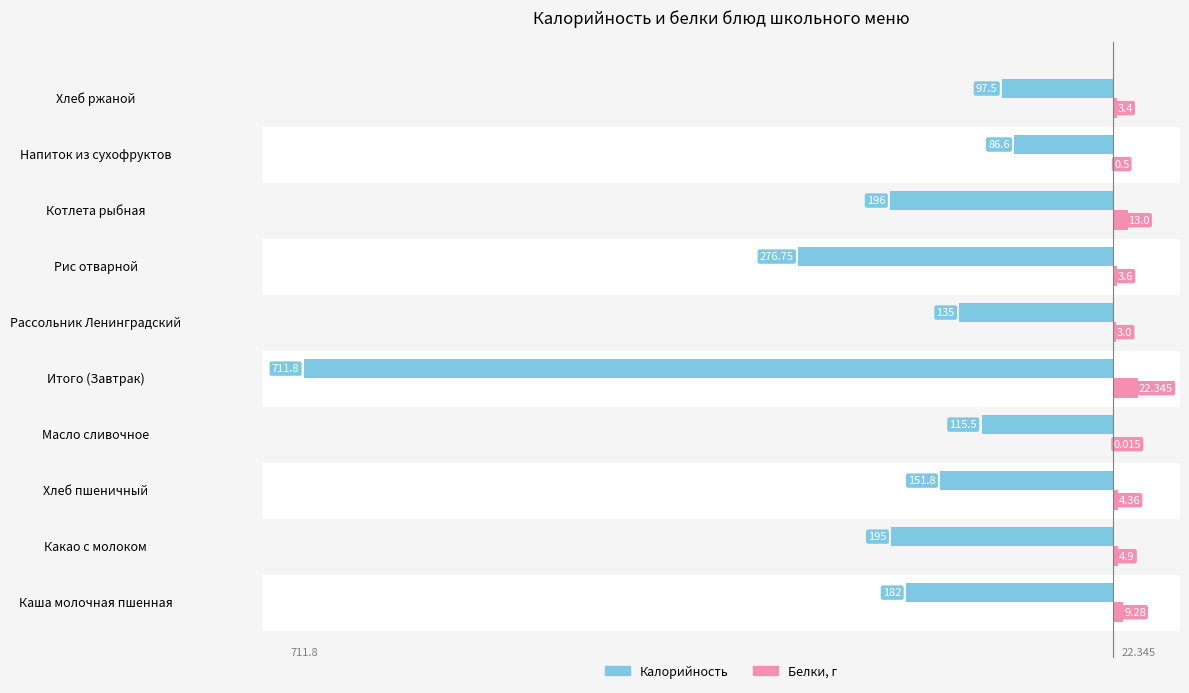

At which category is the sum across all series the highest?

Напиток из сухофруктов